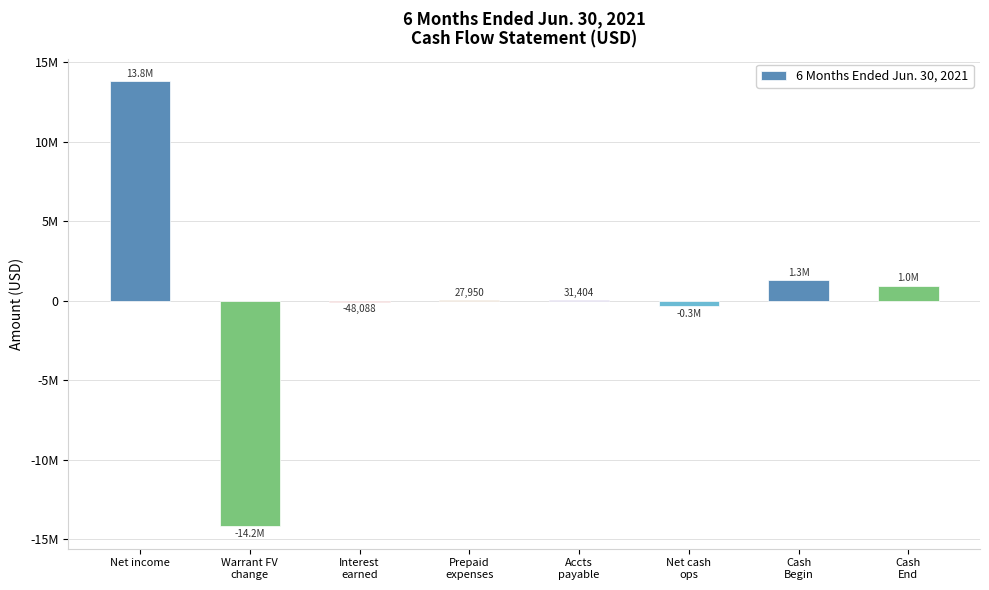

Is it true that the value at Cash
End is 1626150?

False